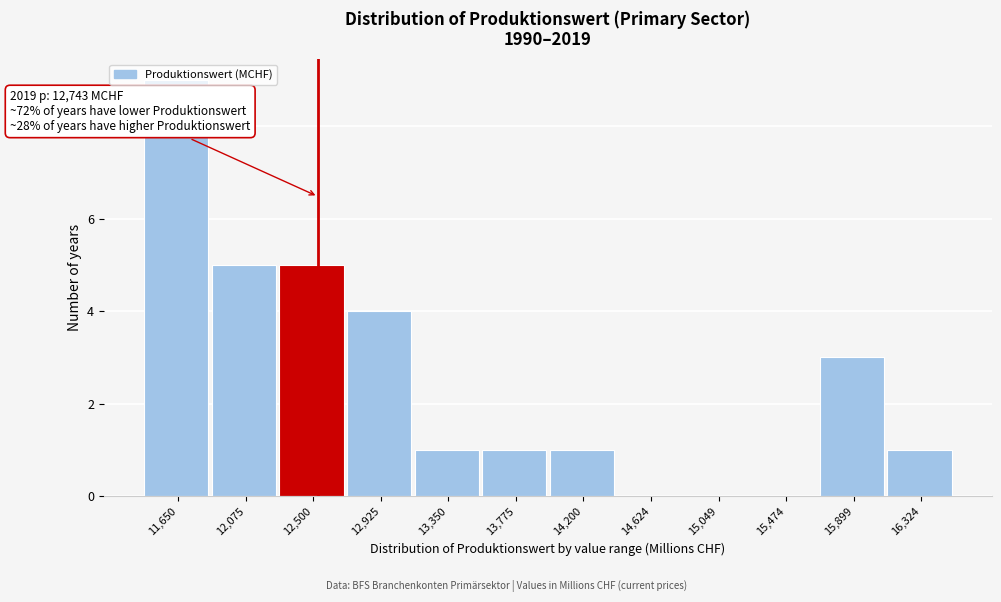

Between 11,650 and 16,324, which is larger?

11,650